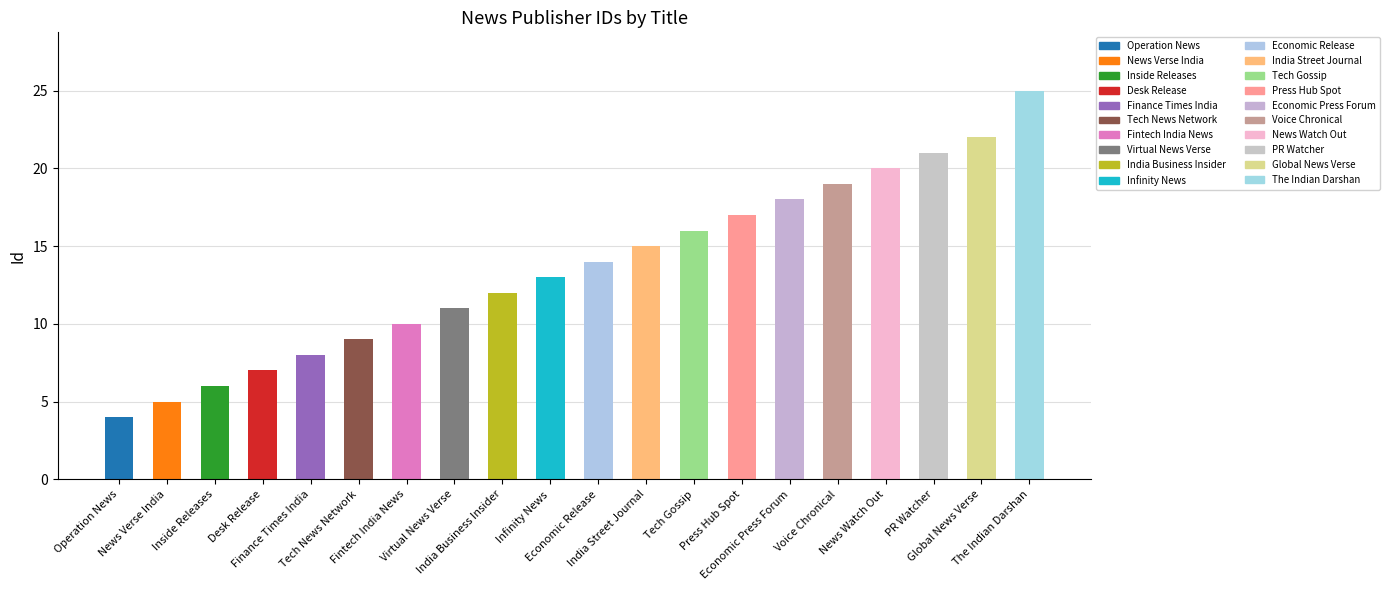

What is the difference between the maximum and minimum values?

21